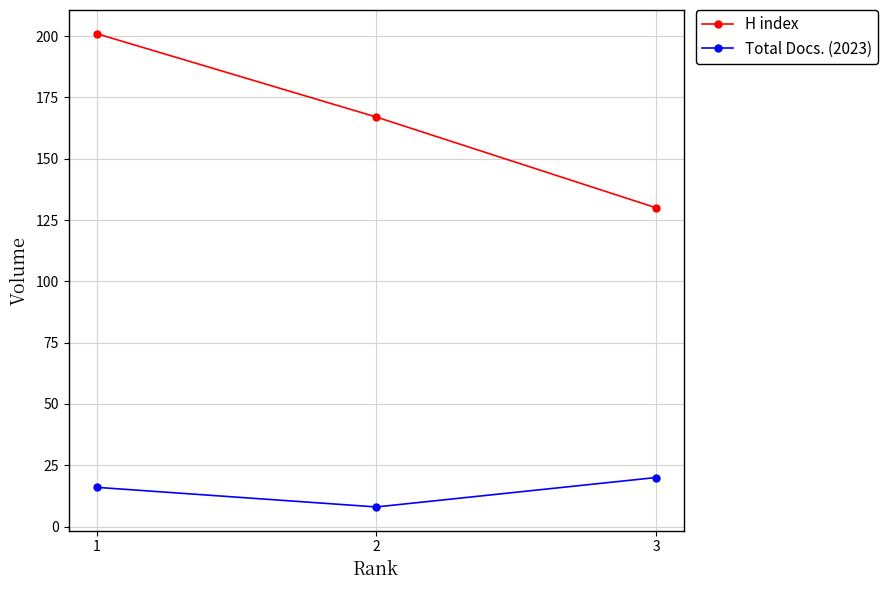

What are all the series names shown in the legend?

H index, Total Docs. (2023)